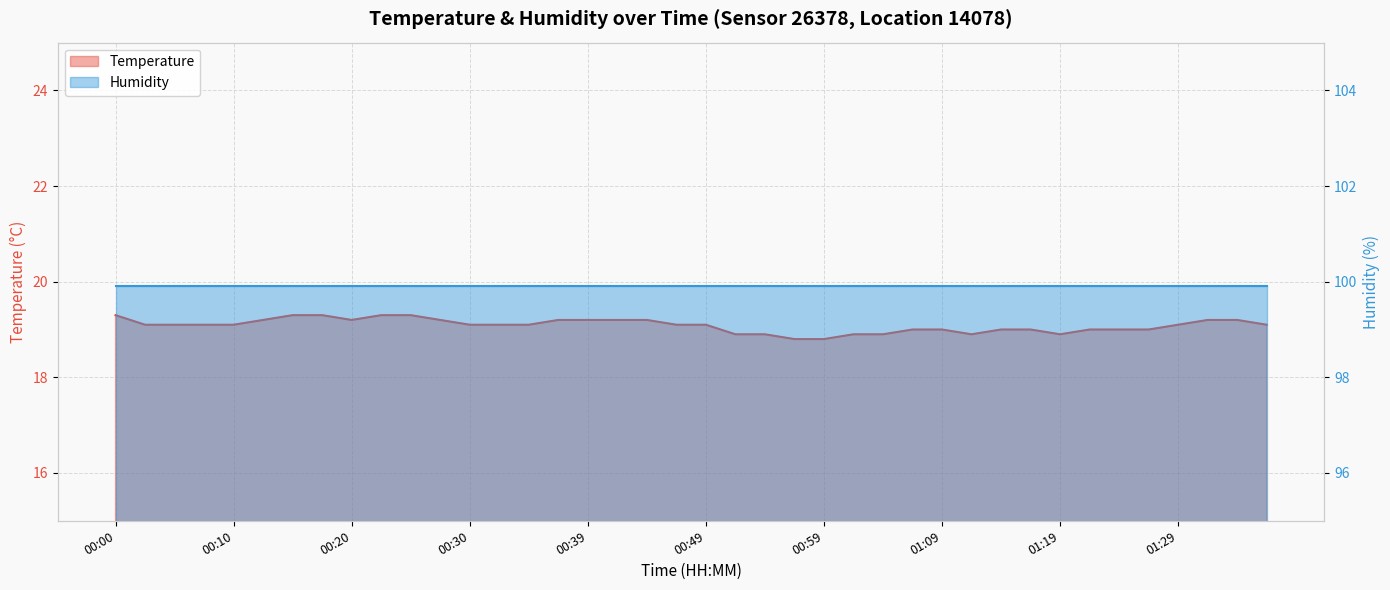

Which category has the lowest value across all series?

00:57